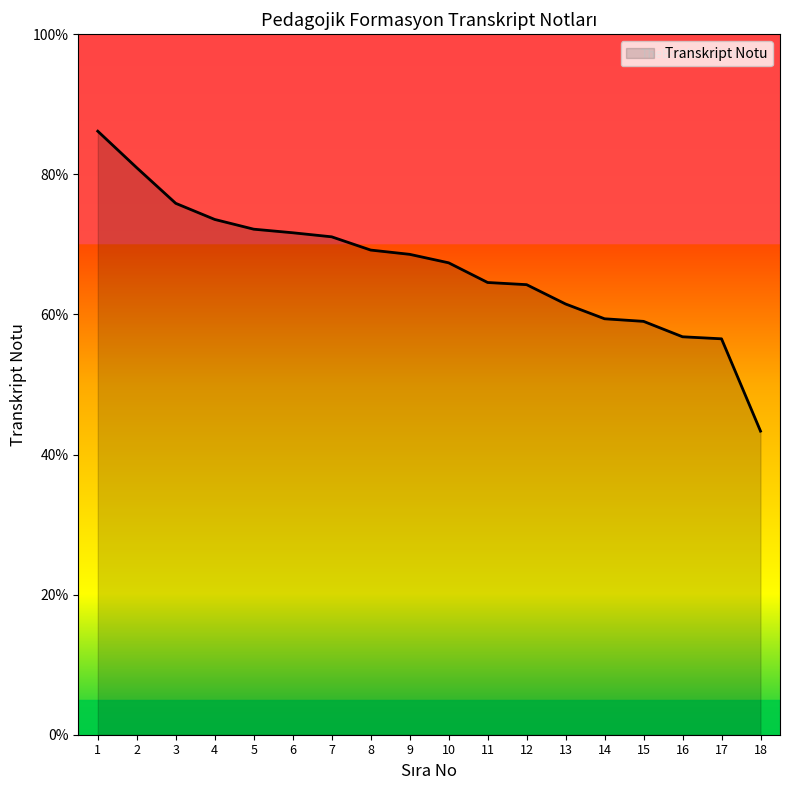

How many series are shown in this chart?

1